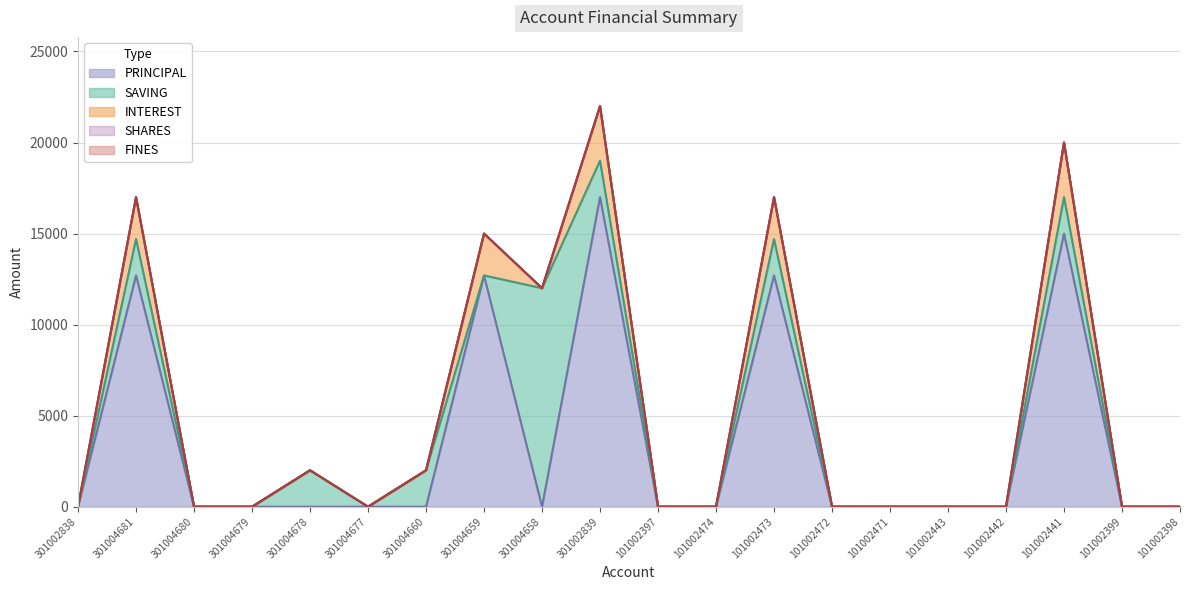

True or false: FINES has more than 2 interior local peaks.

False